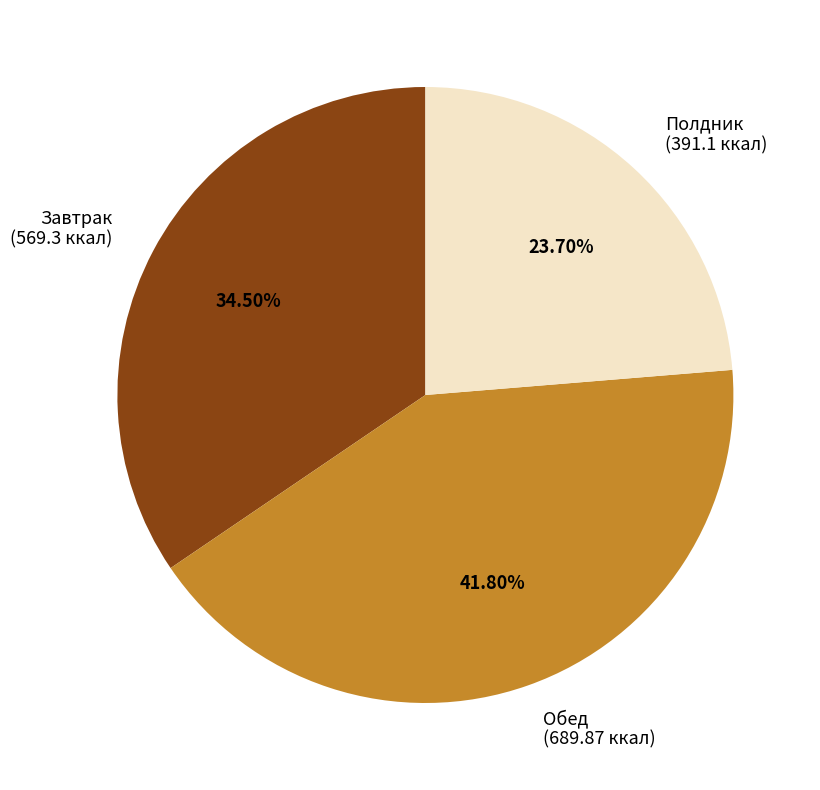

Approximately how many times larger is the value at Полдник compared to Обед?

0.6